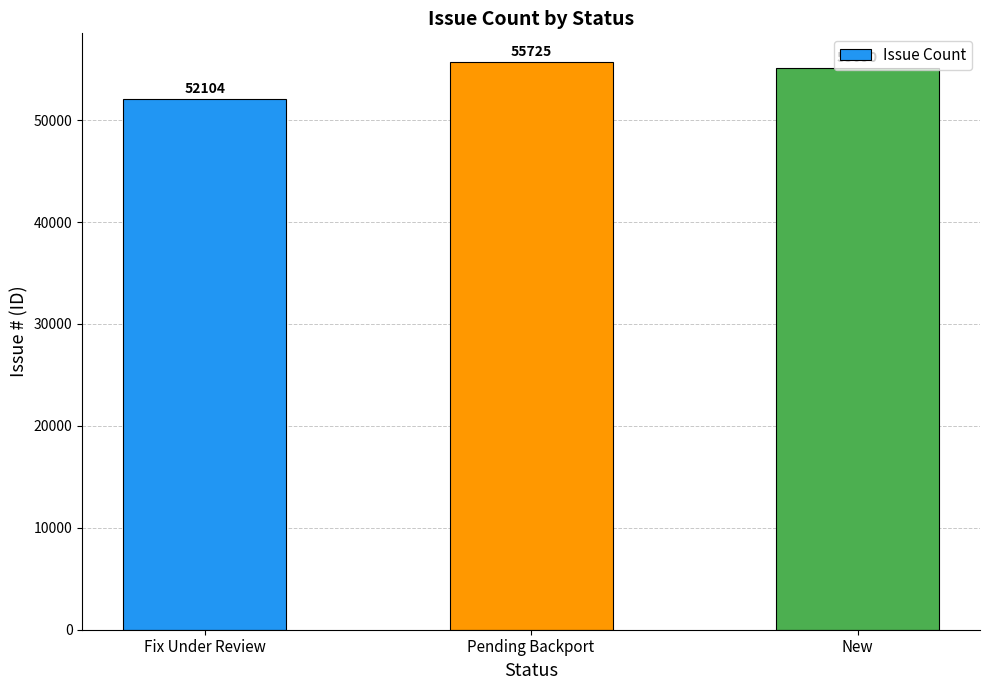

At which label does the data first exceed 55090?

Pending Backport